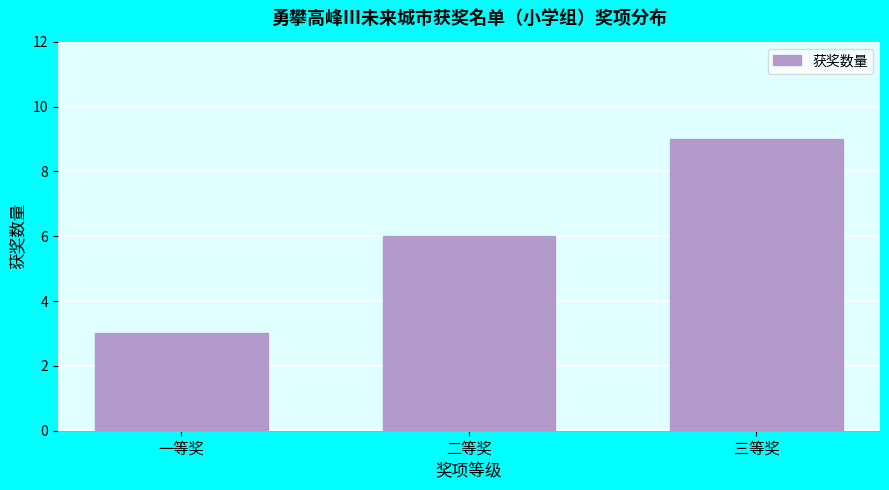

Reading left to right, what are all the values shown in this chart?

3	6	9